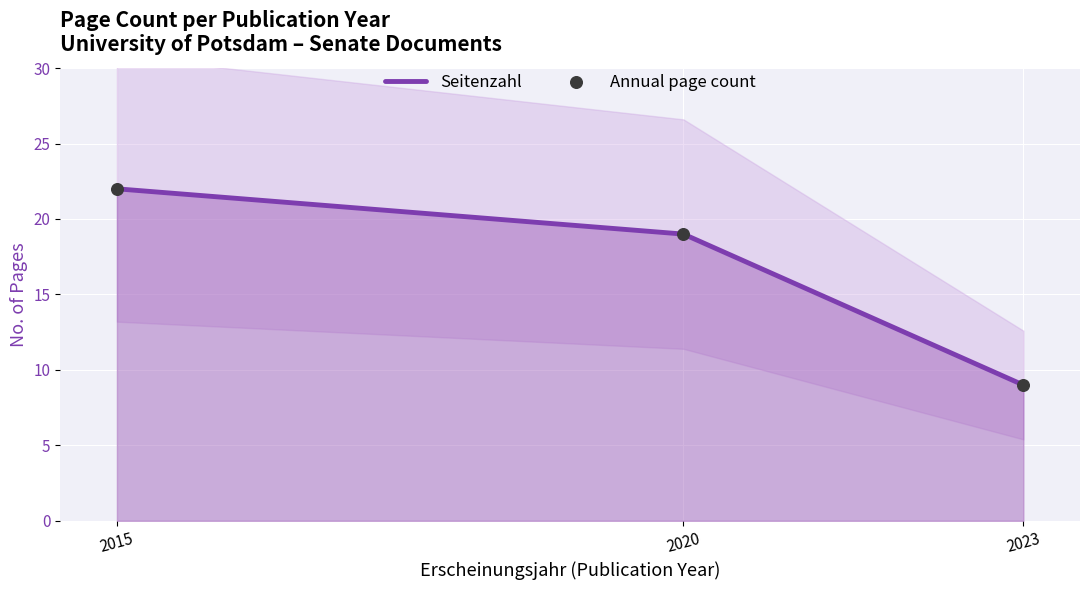

Which series contains the highest Y value?

Seitenzahl